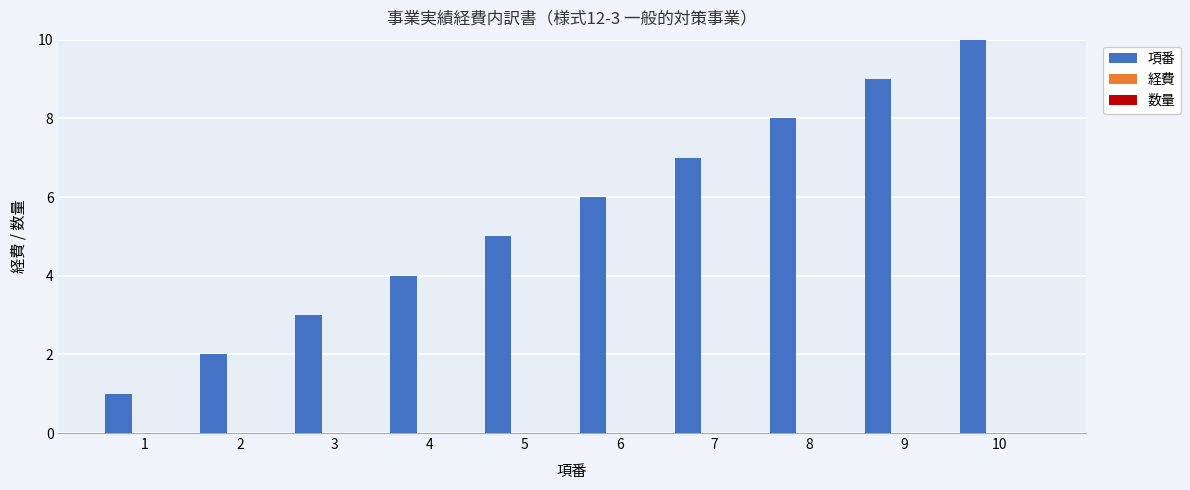

What is the difference between the maximum and minimum values?

9